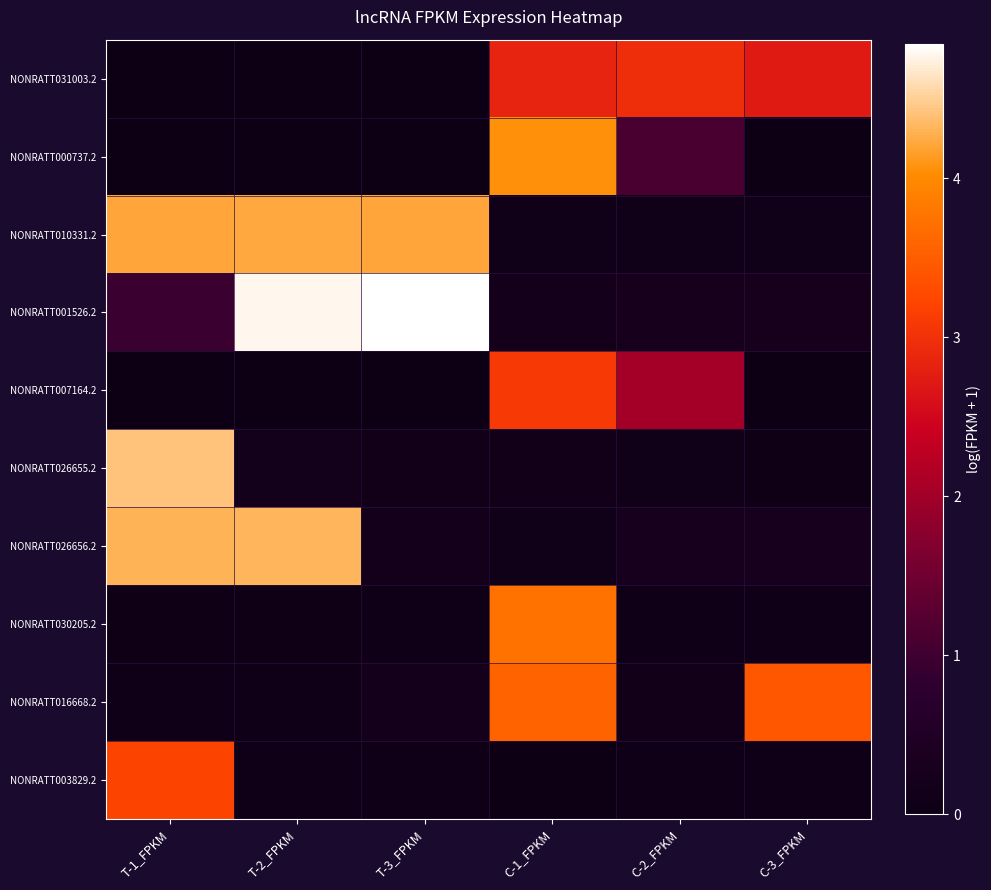

Which series has the largest range (max minus min)?

NONRATT001526.2